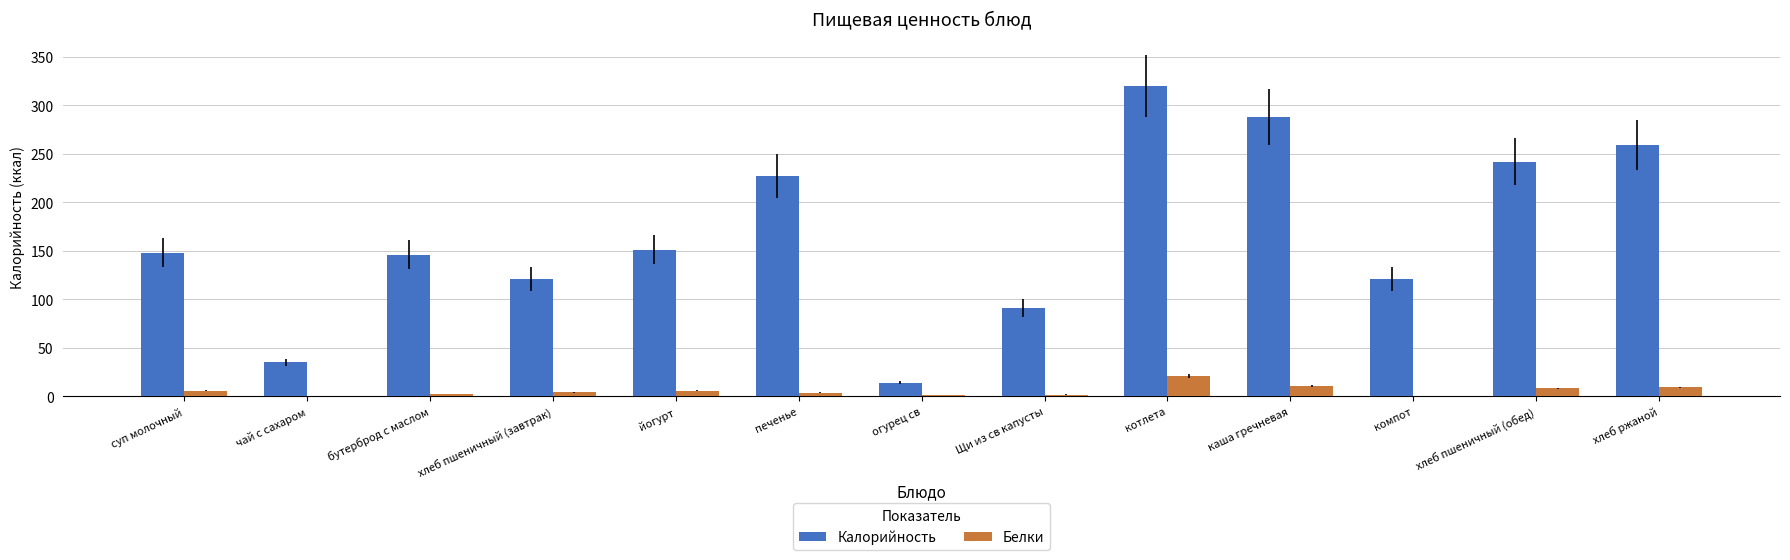

Is it true that Белки equals 3.7 at печенье?

True